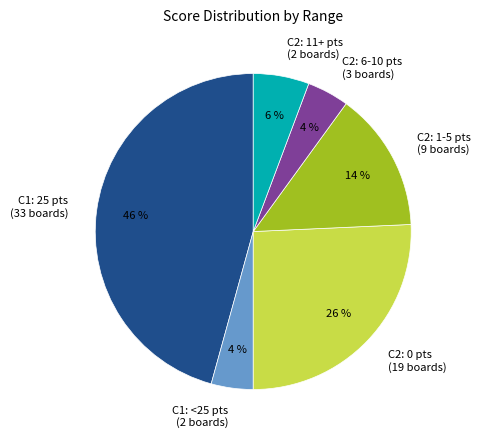

Is it true that C1: 25 pts (33 boards) is 46% of the pie?

True